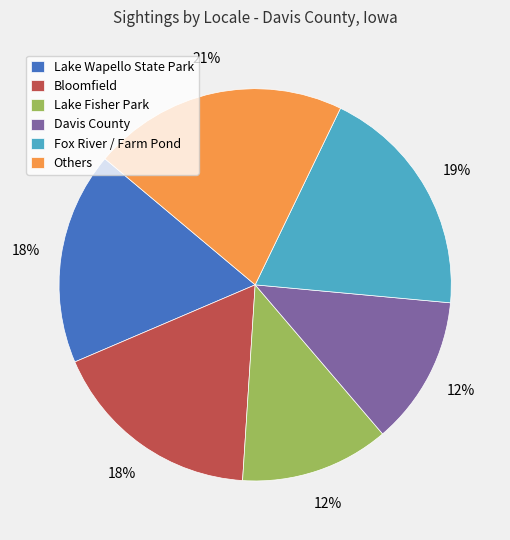

What is the largest slice in the pie chart?

Others